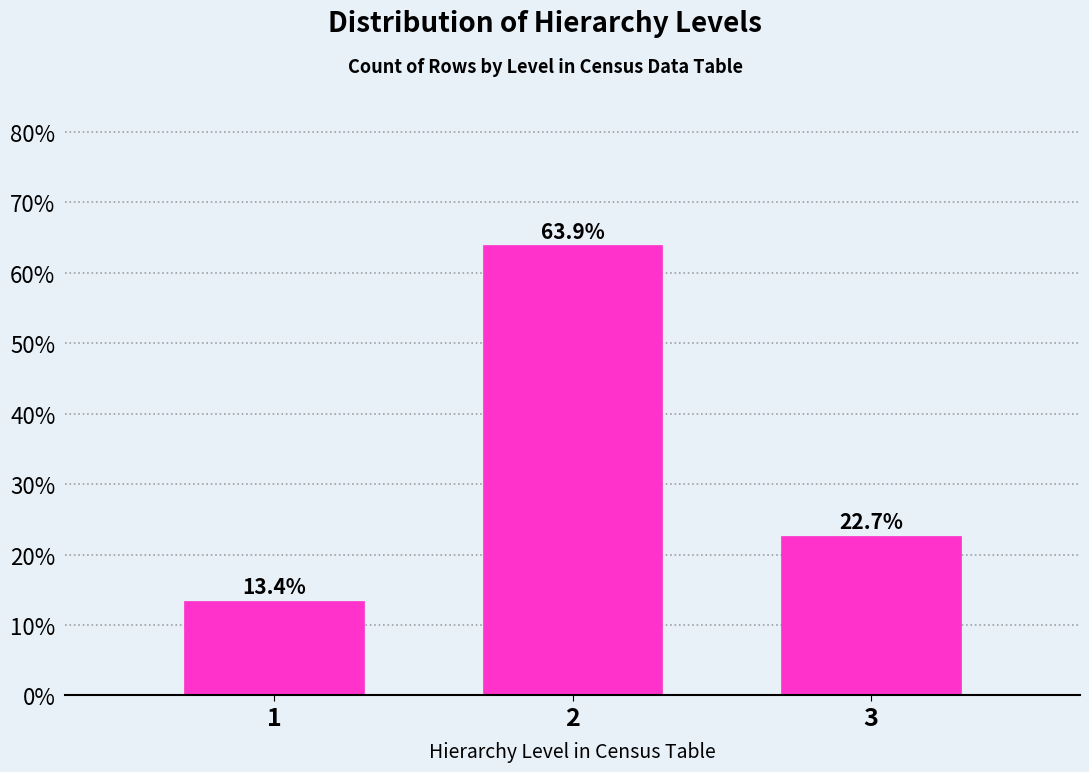

Reading left to right, what are all the values shown in this chart?

13.4	63.9	22.7